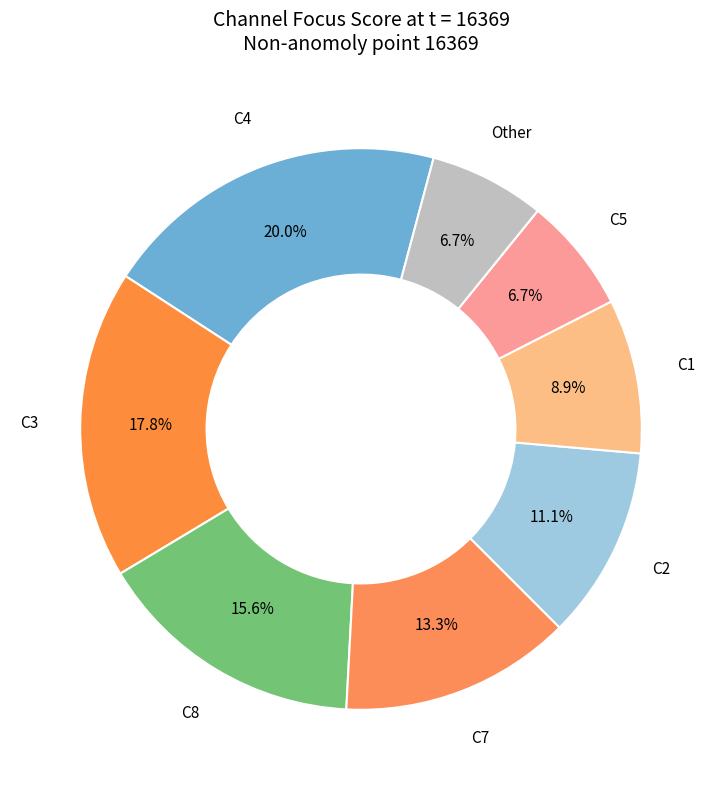

How many slices are in this pie chart?

8